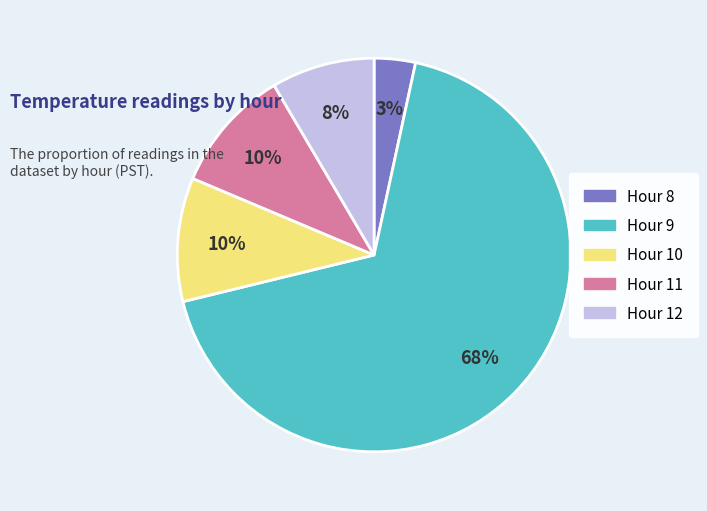

Do Hour 11 and Hour 9 together represent more than half of the pie?

Yes